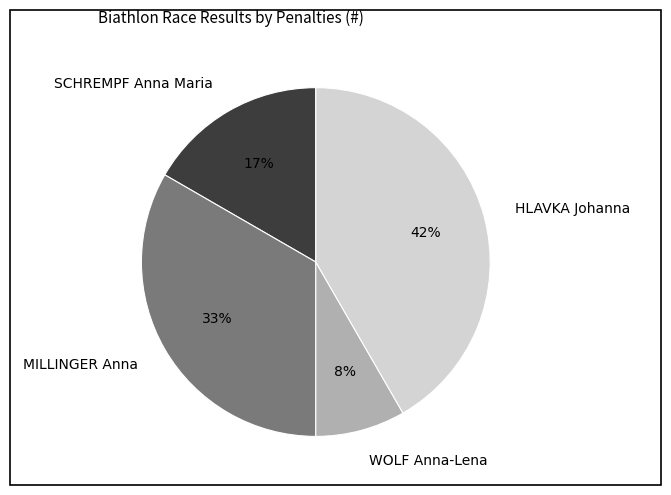

Is there a majority slice in this chart?

No